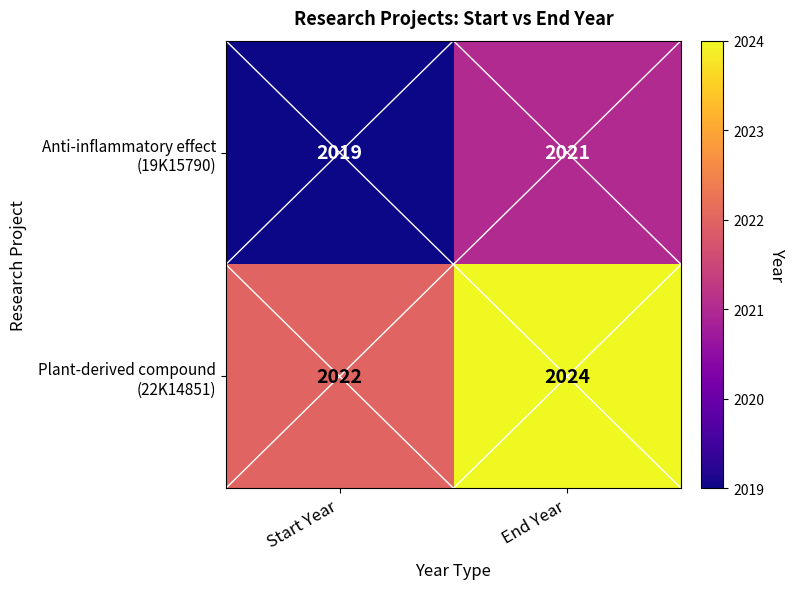

What is the smallest value displayed?

2019